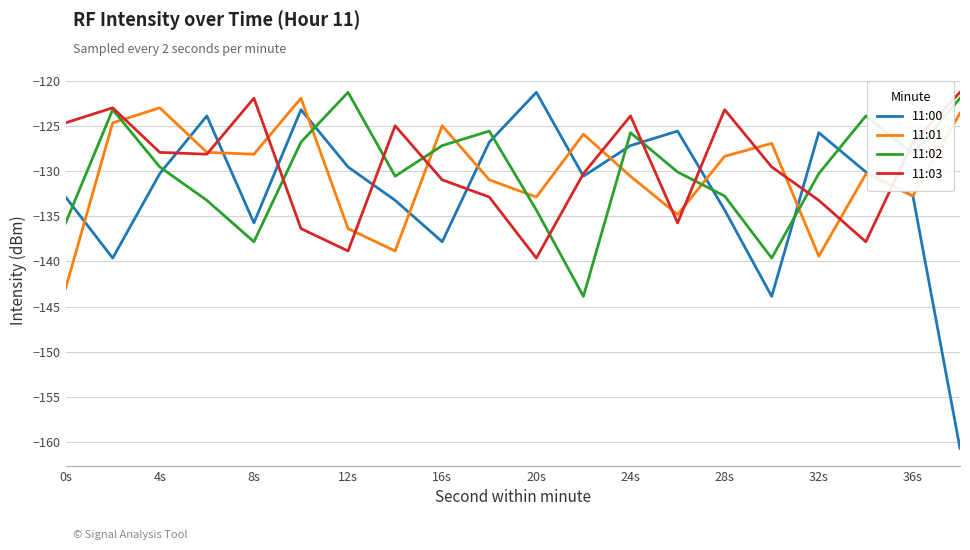

True or false: 11:00 and 11:02 cross at least once.

True